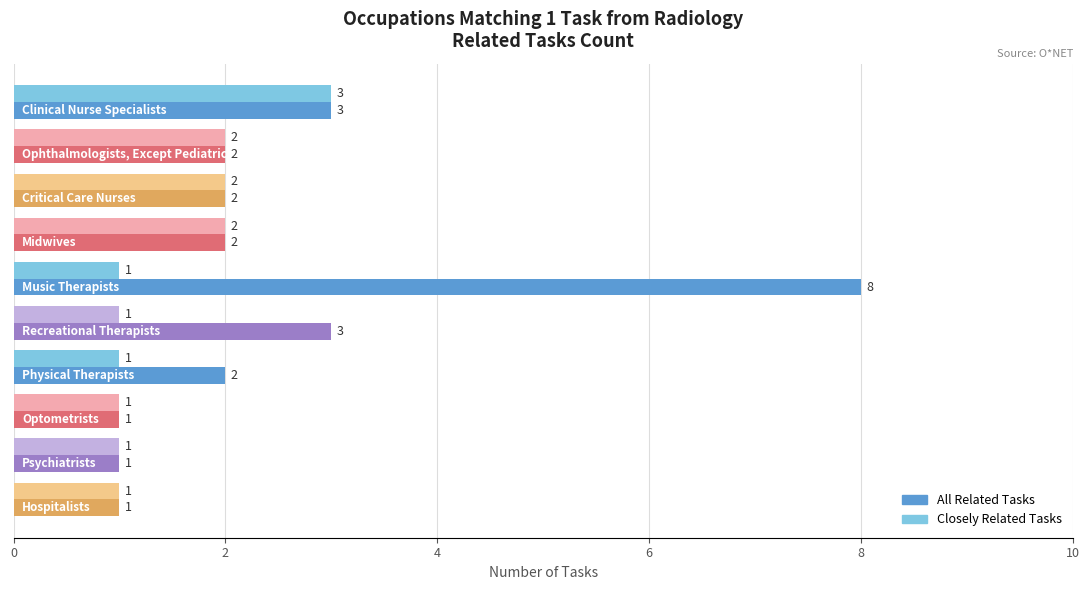

List the series in order of their overall mean, lowest first.

Closely Related Tasks, All Related Tasks